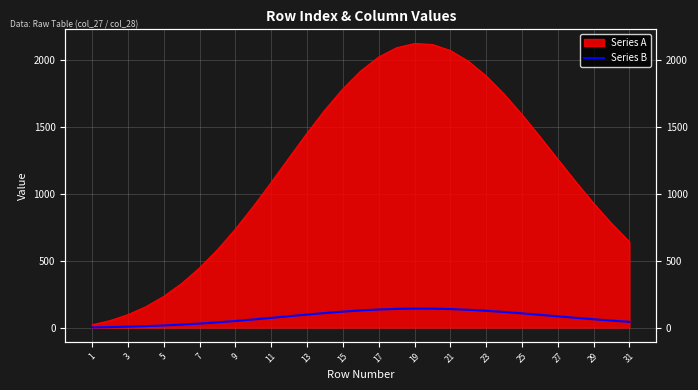

How many categories are shown in the chart?

31